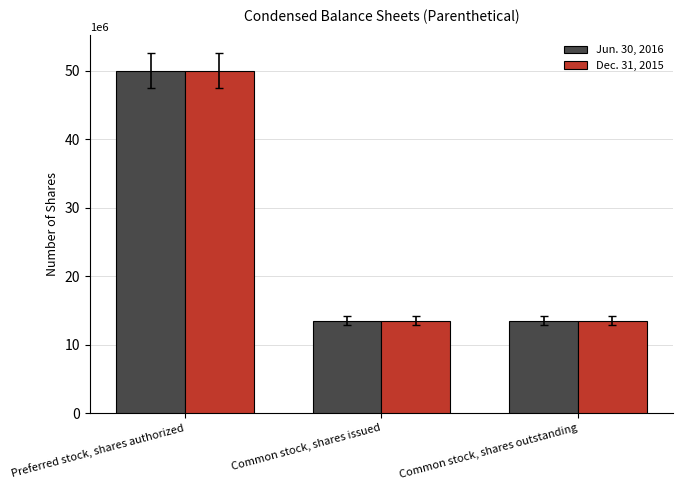

What value does the Dec. 31, 2015 series have at Common stock, shares outstanding, to the nearest 100?

13479300